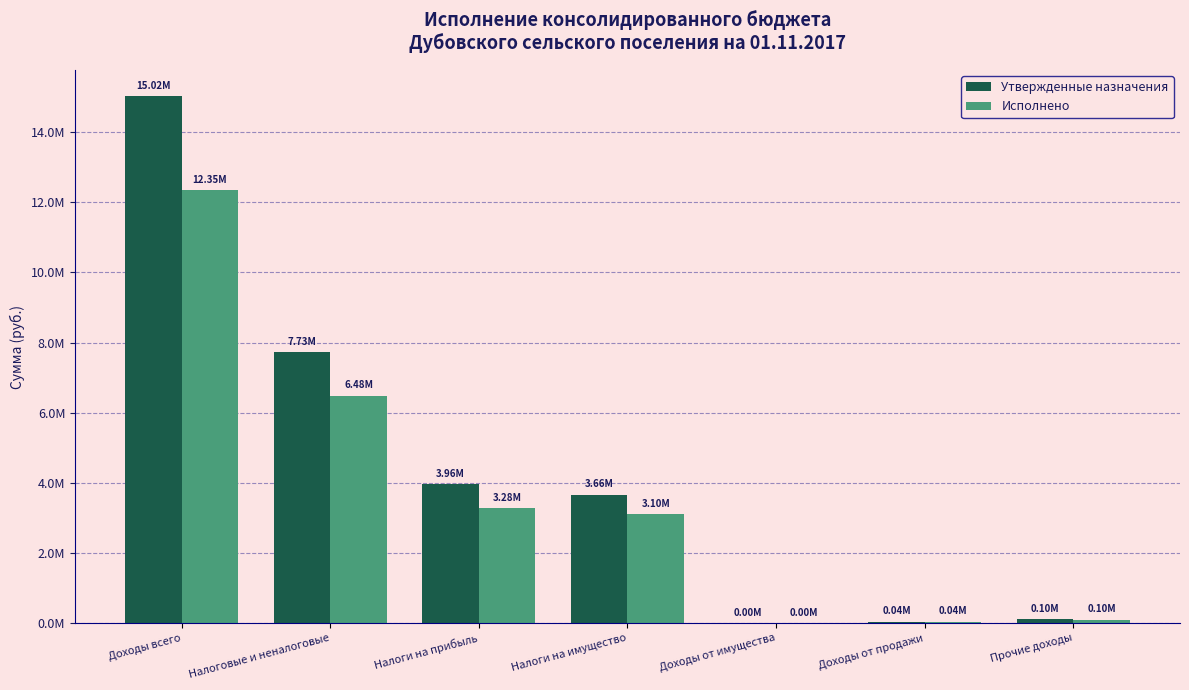

What are all the series names shown in the legend?

Утвержденные назначения, Исполнено